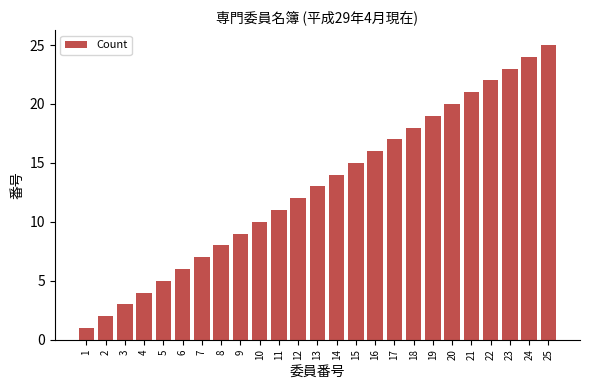

Does the chart contain any negative values?

No